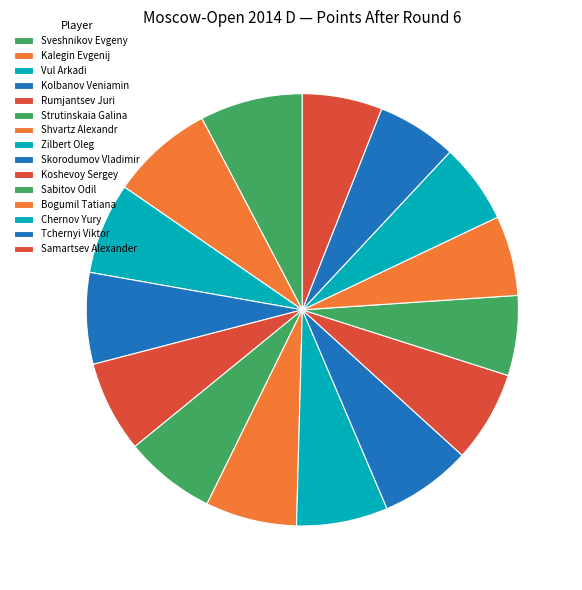

What percentage is the Vul Arkadi slice, to the nearest percent?

7%